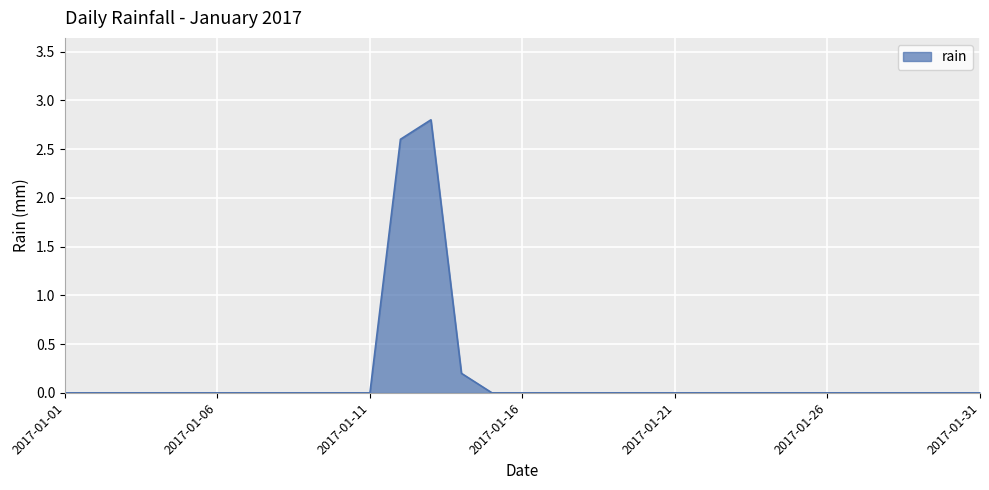

Does the chart have visible grid lines?

Yes